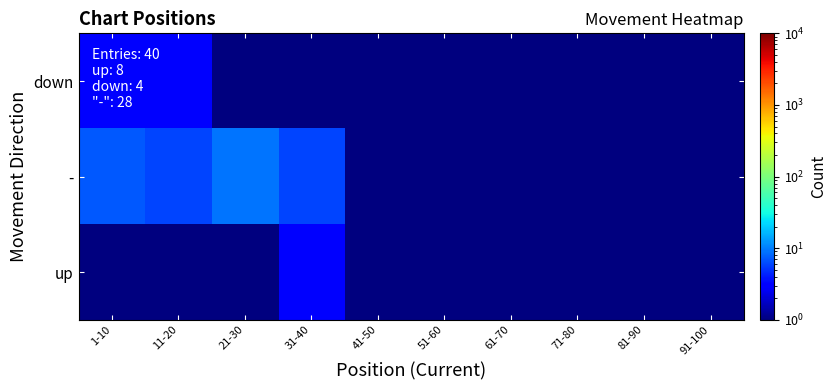

Which series changed the most between 21-30 and 51-60?

-